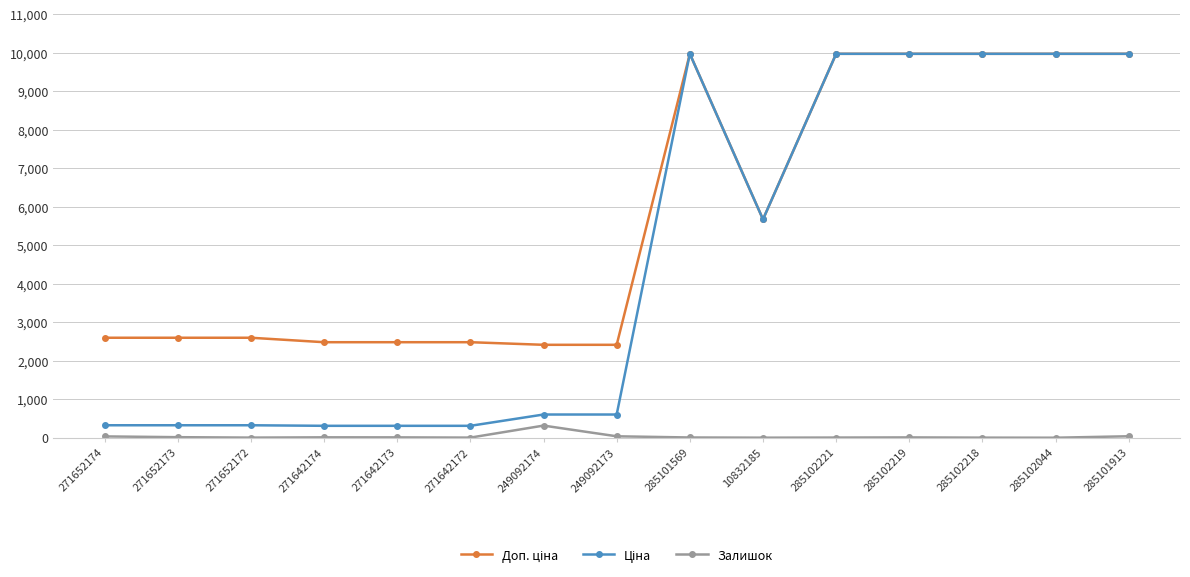

At which label does Залишок reach its peak?

249092174